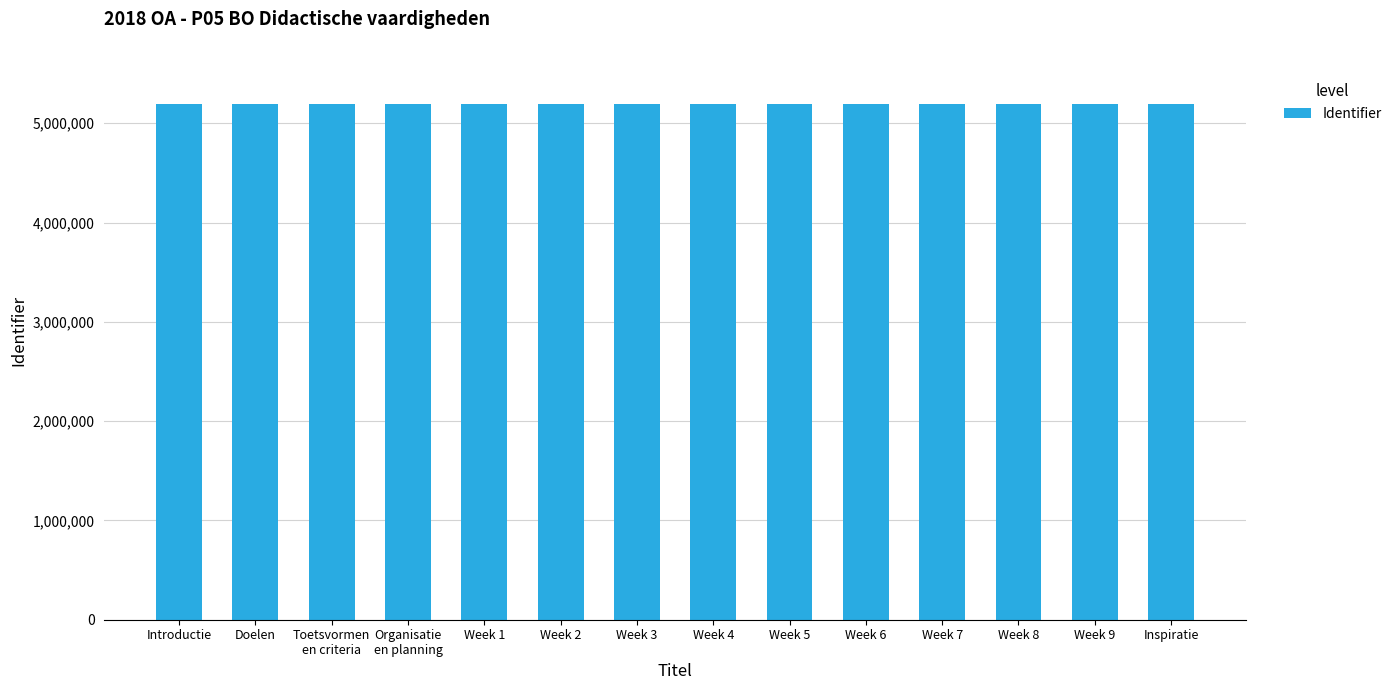

What is the average value?

5197760